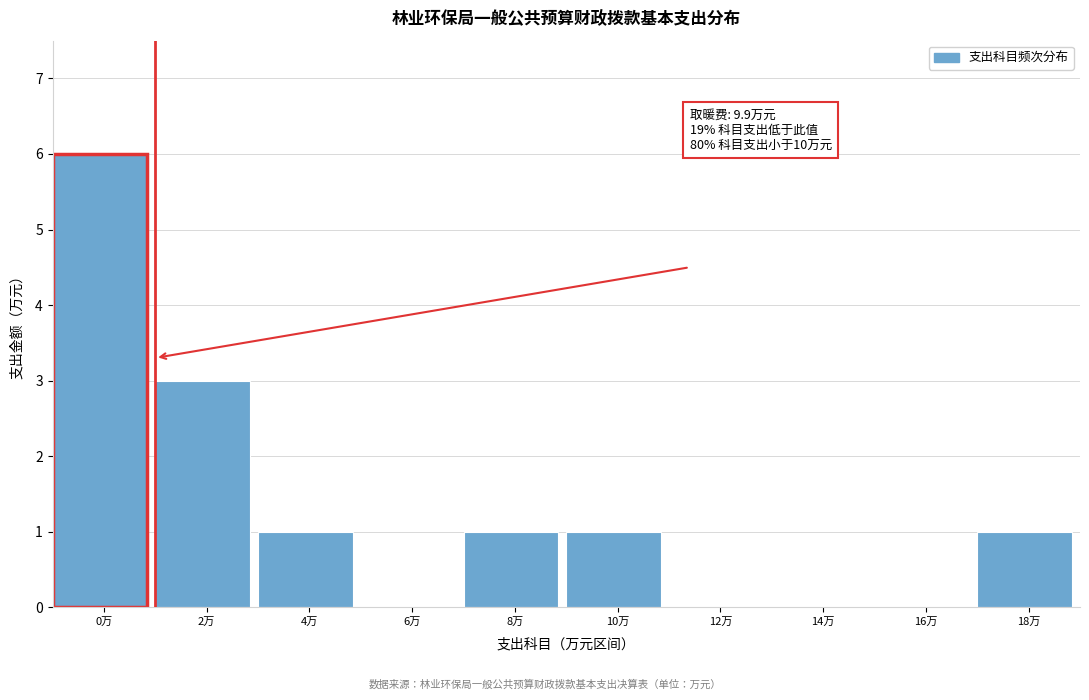

Reading left to right, list all the values displayed in this chart.

0万=6	2万=3	4万=1	6万=0	8万=1	10万=1	12万=0	14万=0	16万=0	18万=1